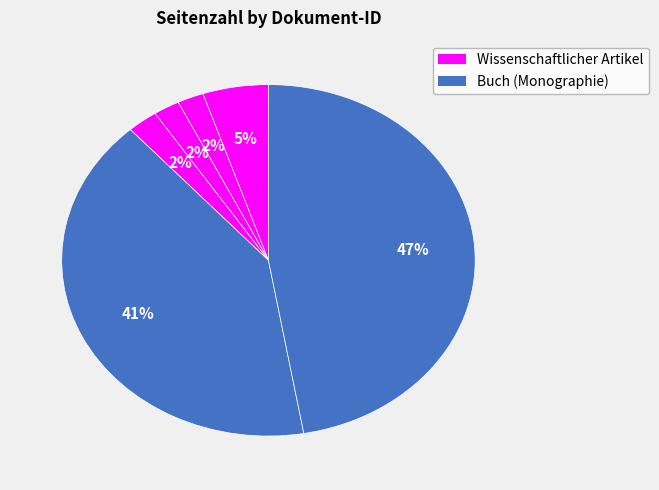

Rank the categories by value from highest to lowest.

OPUS4-43528, OPUS4-10253, OPUS4-7733, OPUS4-10446, OPUS4-7731, OPUS4-7734